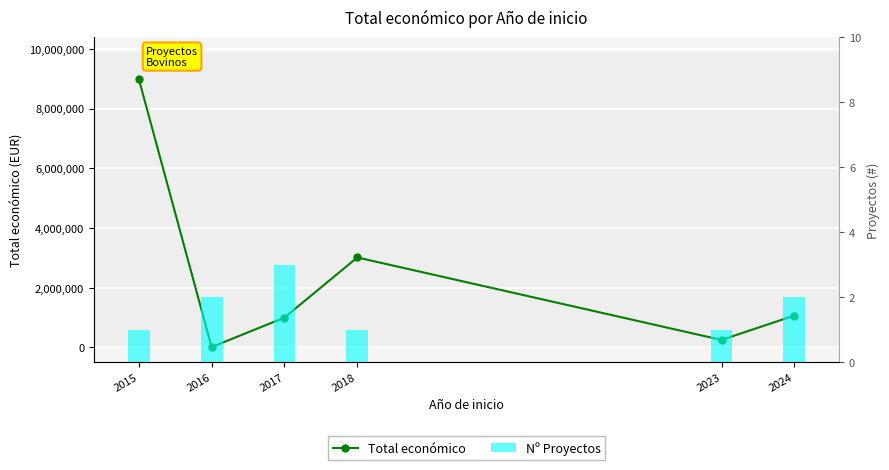

Reading left to right, what are all the values shown in this chart?

Total económico: 8998559	11800	999684	3013874	251272	1068951
Nº Proyectos: 1	2	3	1	1	2